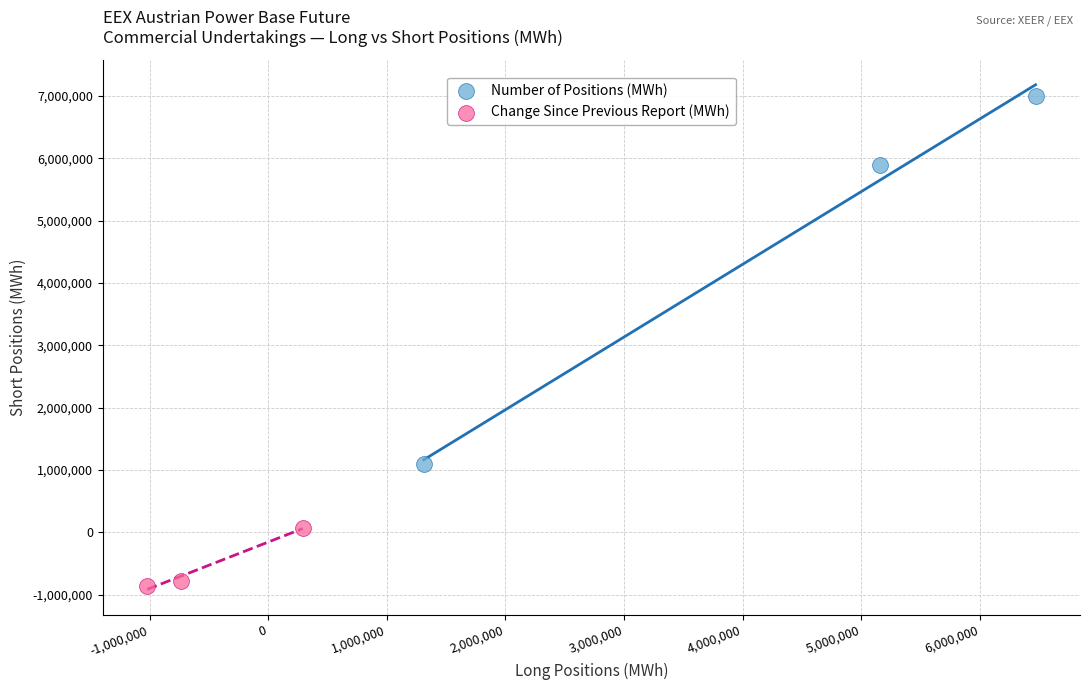

Which series reaches the minimum Y coordinate?

Change Since Previous Report (MWh)